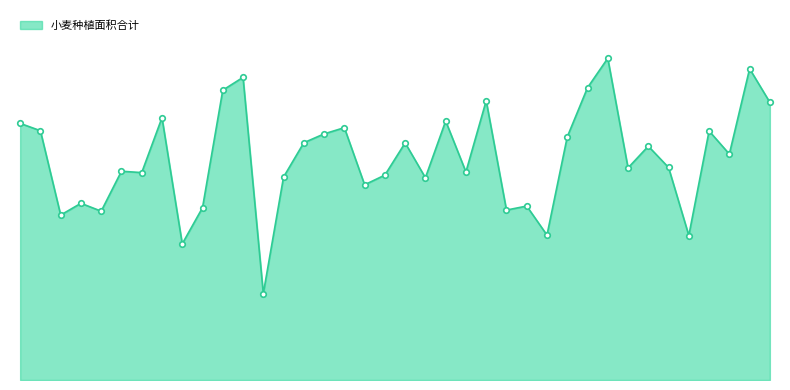

Does the chart have visible grid lines?

No